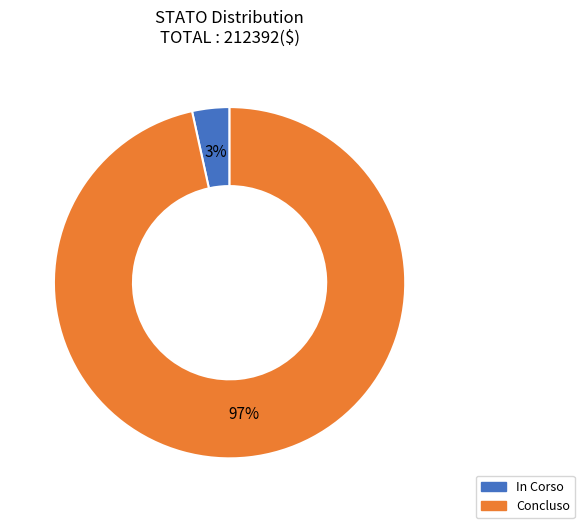

How many segments does this pie chart have?

2